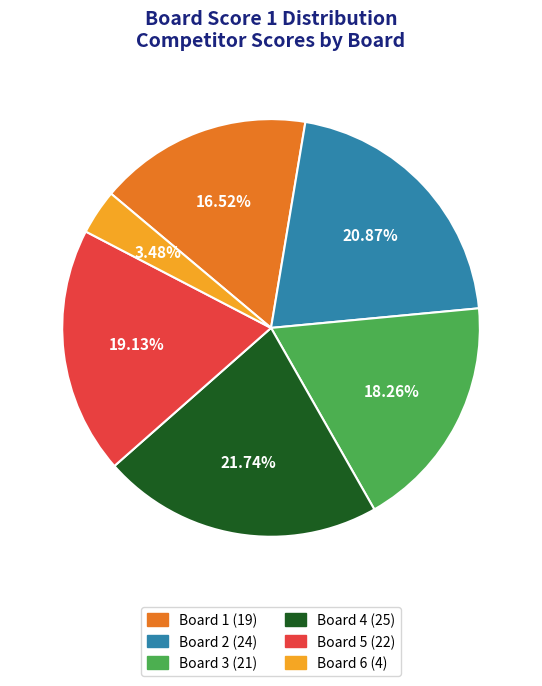

What percentage is NOT represented by Board 6?

96.5%